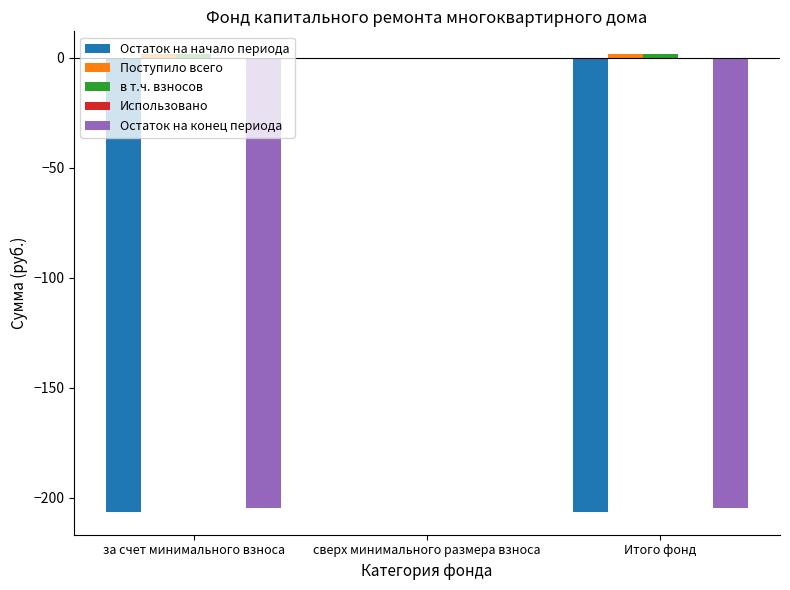

What is the sum of the Остаток на конец периода values at сверх минимального размера взноса and за счет минимального взноса?

-204.8